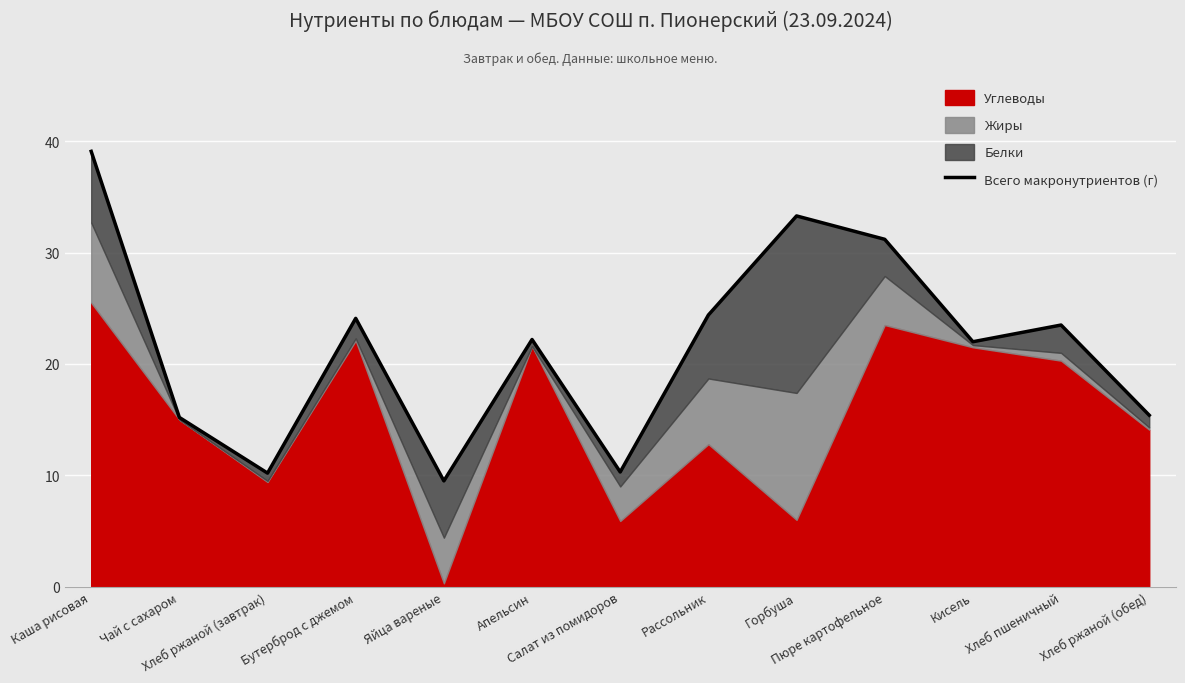

At which category does the data reach its first local peak?

Бутерброд с джемом